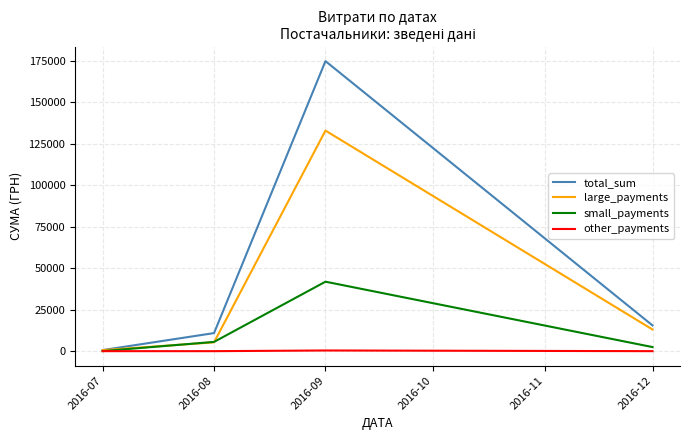

How many values in the total_sum series are below 15510?

2